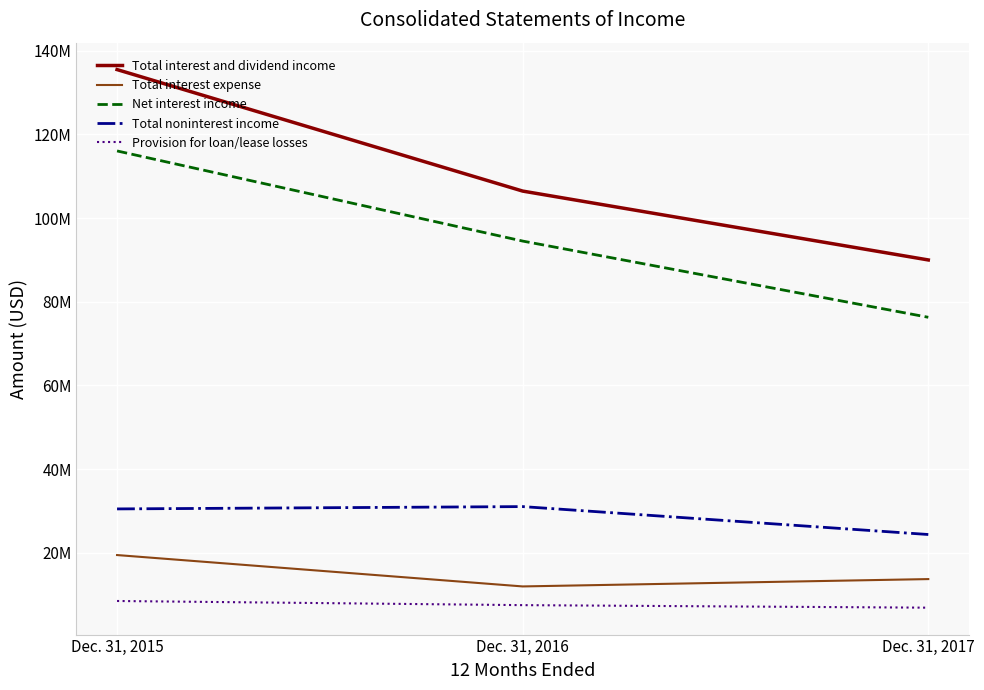

Reading left to right, extract all data points from this chart.

Total interest and dividend income: Dec. 31, 2015=135517318	Dec. 31, 2016=106467735	Dec. 31, 2017=90003253
Total interest expense: Dec. 31, 2015=19452037	Dec. 31, 2016=11950958	Dec. 31, 2017=13706529
Net interest income: Dec. 31, 2015=116065281	Dec. 31, 2016=94516777	Dec. 31, 2017=76296724
Total noninterest income: Dec. 31, 2015=30482292	Dec. 31, 2016=31036875	Dec. 31, 2017=24363321
Provision for loan/lease losses: Dec. 31, 2015=8469919	Dec. 31, 2016=7478166	Dec. 31, 2017=6870900